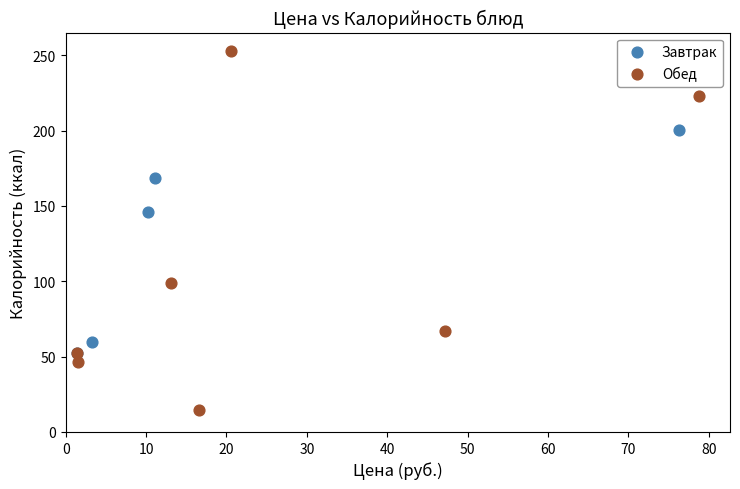

Which series has the largest Y range (max minus min)?

Обед